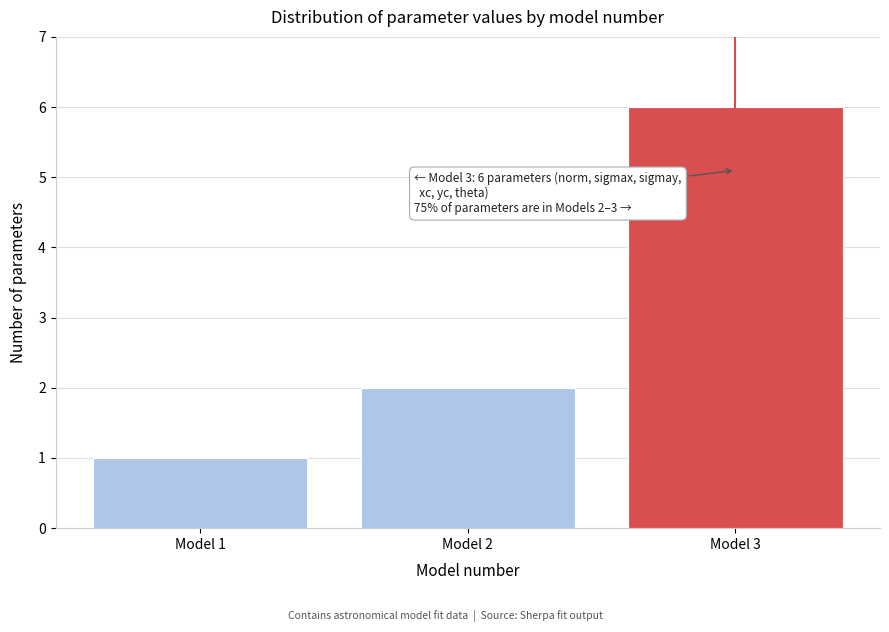

Over which range of the x-axis is the bar tallest?

2.5 to 3.5